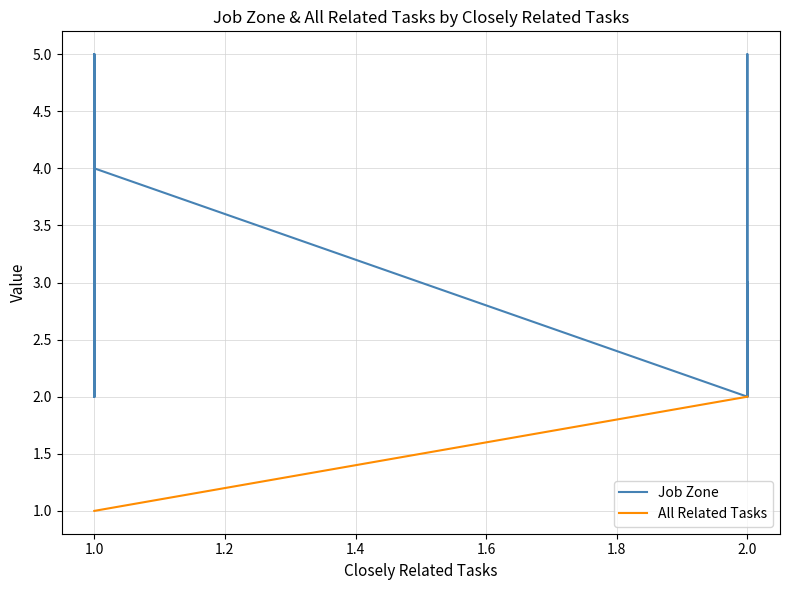

Which category has the lowest value in the Job Zone series?

2.0